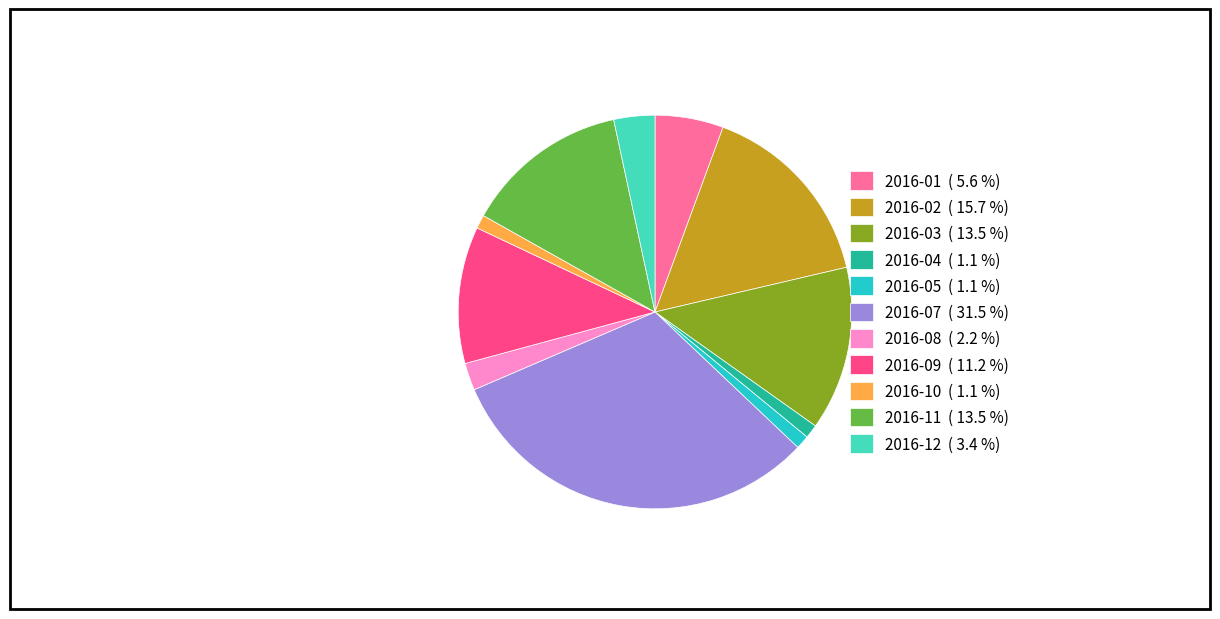

Approximately how many times larger is the value at 2016-11 ( 13.5 %) compared to 2016-10 ( 1.1 %)?

12.0